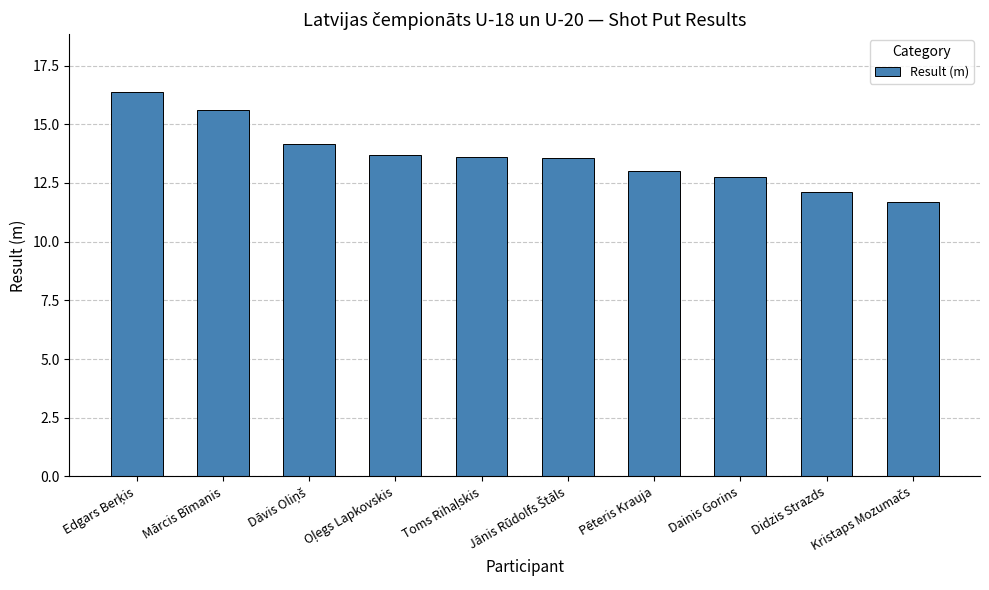

What is the minimum value shown in the chart?

11.7